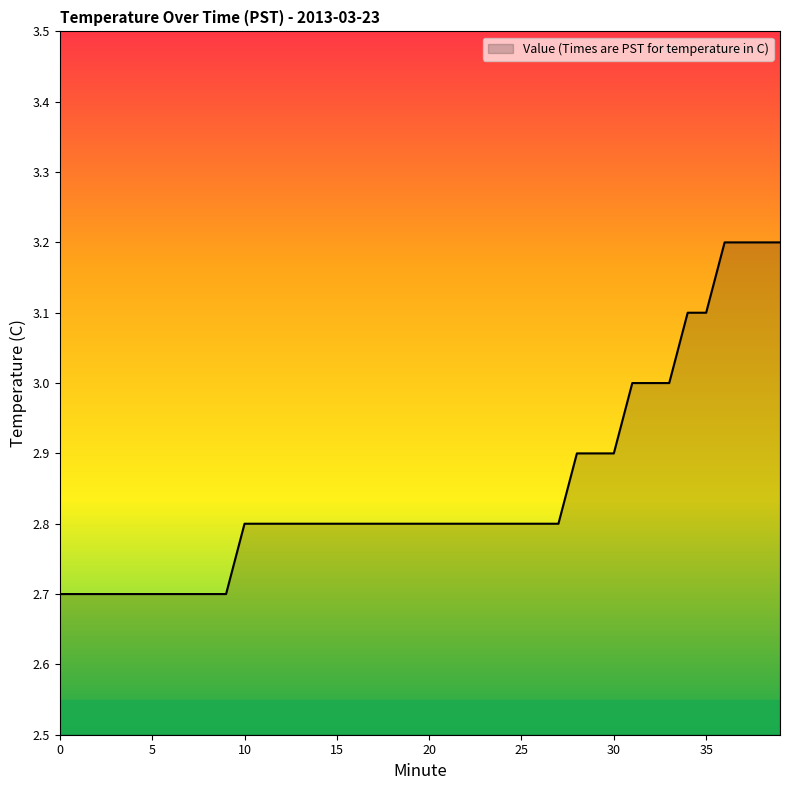

What is the minimum value shown in the chart?

2.7